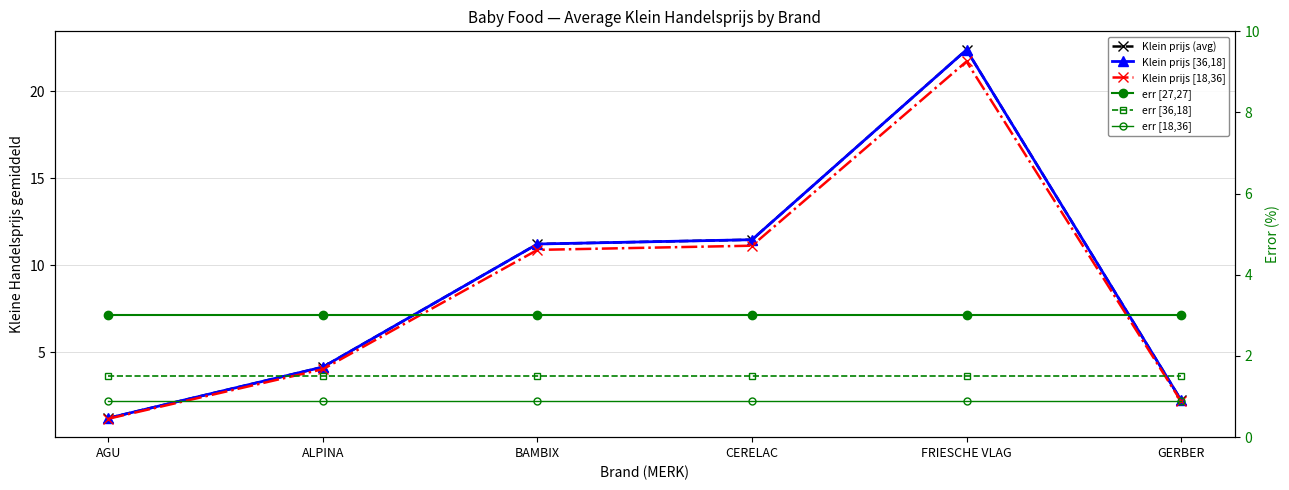

How many values in the Klein prijs [36,18] series are below 11?

3